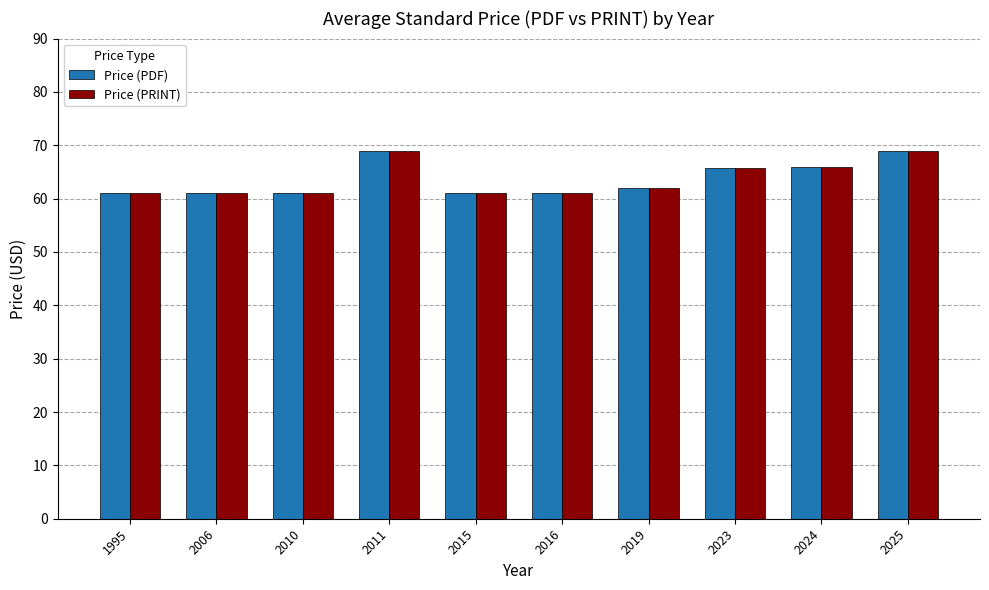

The Price (PRINT) series shows 107.7 at 2024. True or false?

False